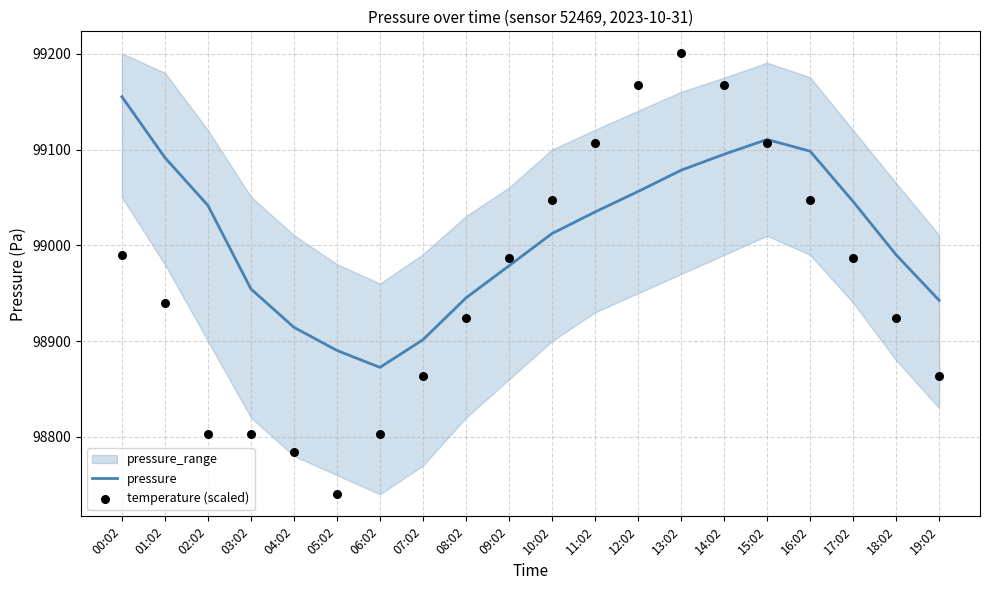

Which series contains the highest Y value?

temperature (scaled)